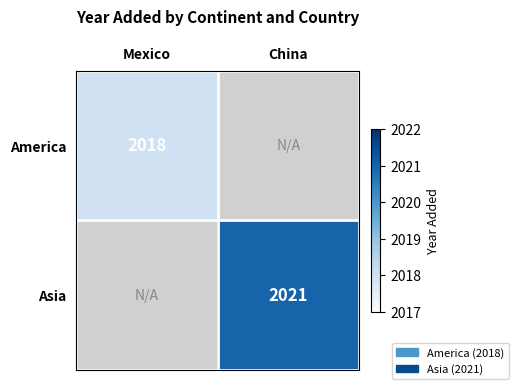

What is the total value across all series at China?

2021